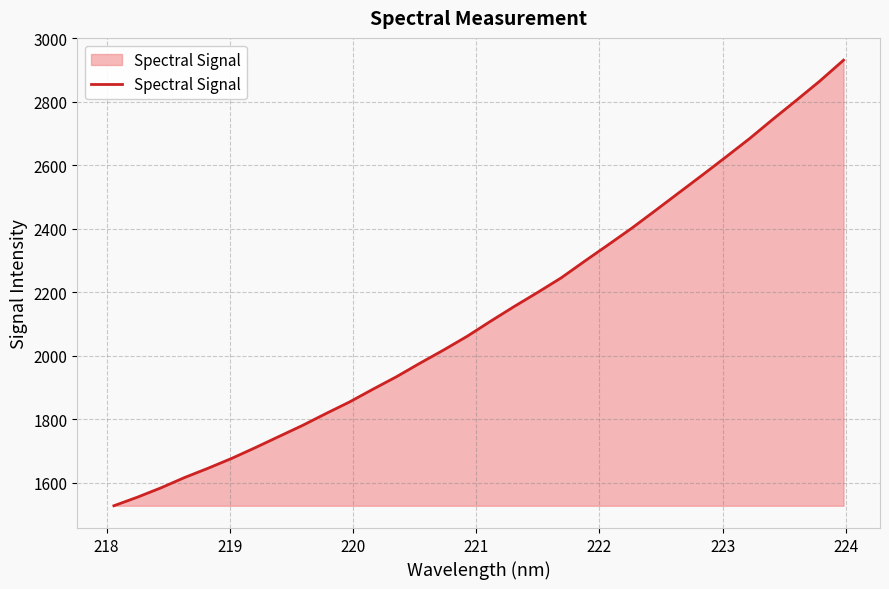

What is the smallest value displayed?

1527.5